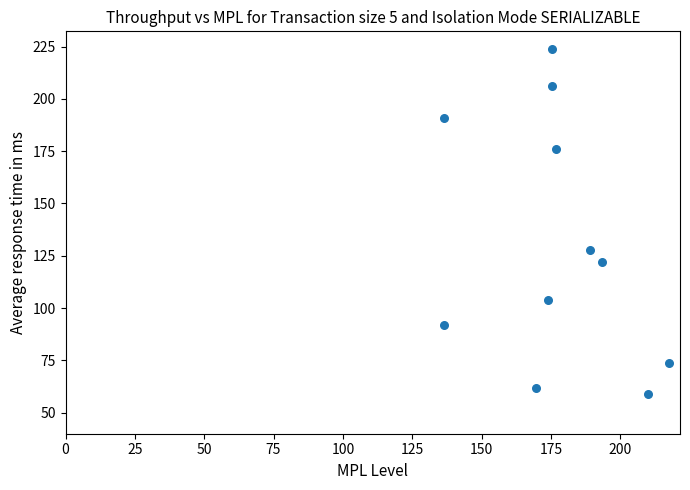

What Y value in the scatter plot is closest to 141?

128